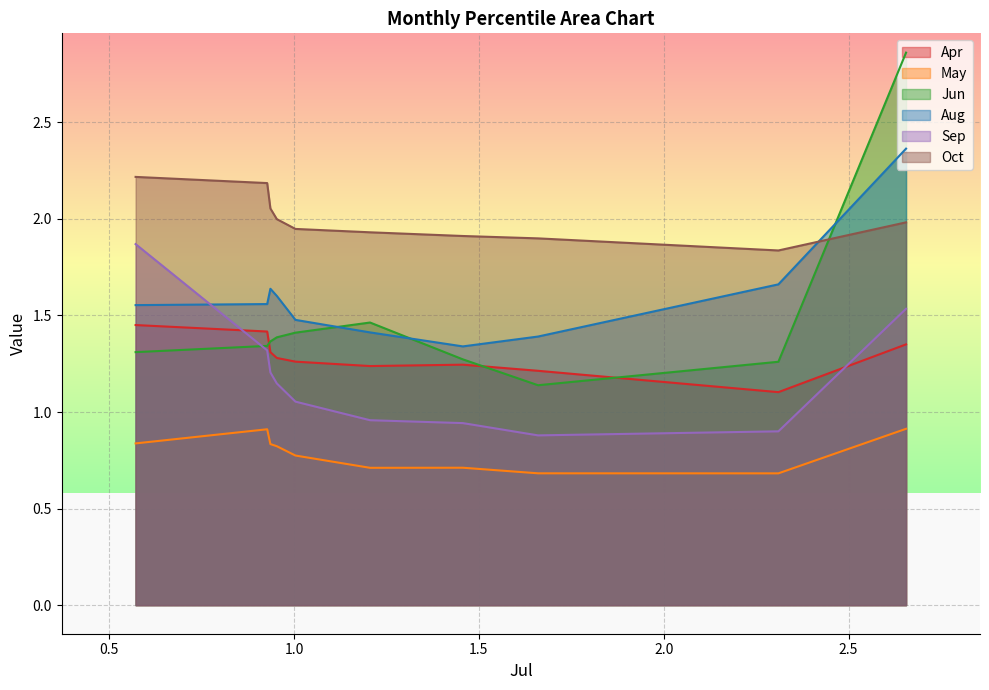

Is the value of Jun at pct35 greater than the value of Aug at pct35?

No